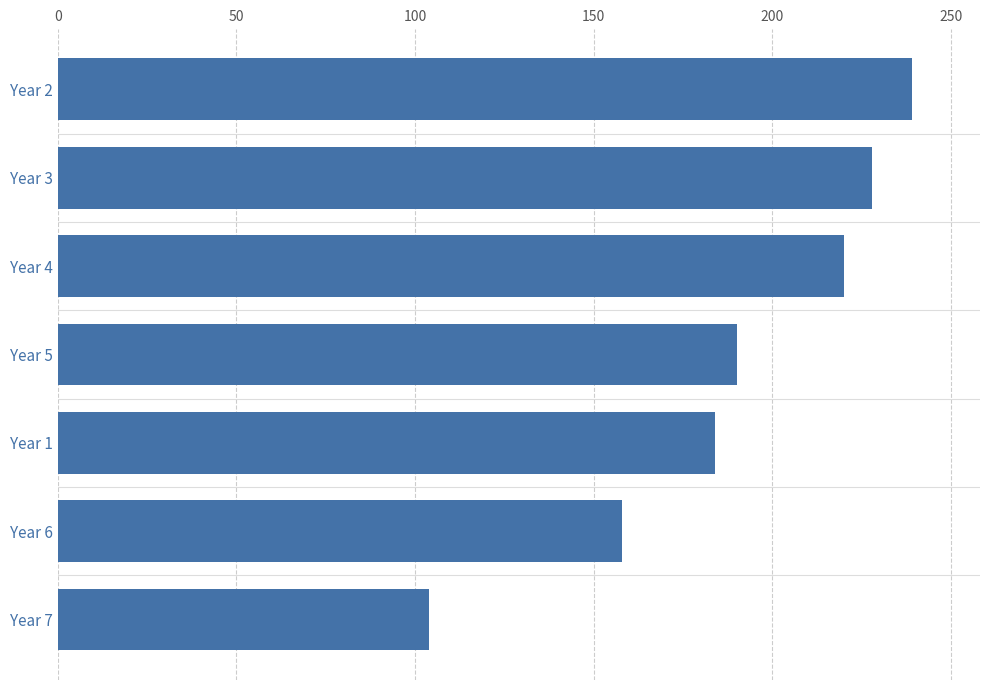

Rank the categories by value from lowest to highest.

Year 7, Year 6, Year 1, Year 5, Year 4, Year 3, Year 2